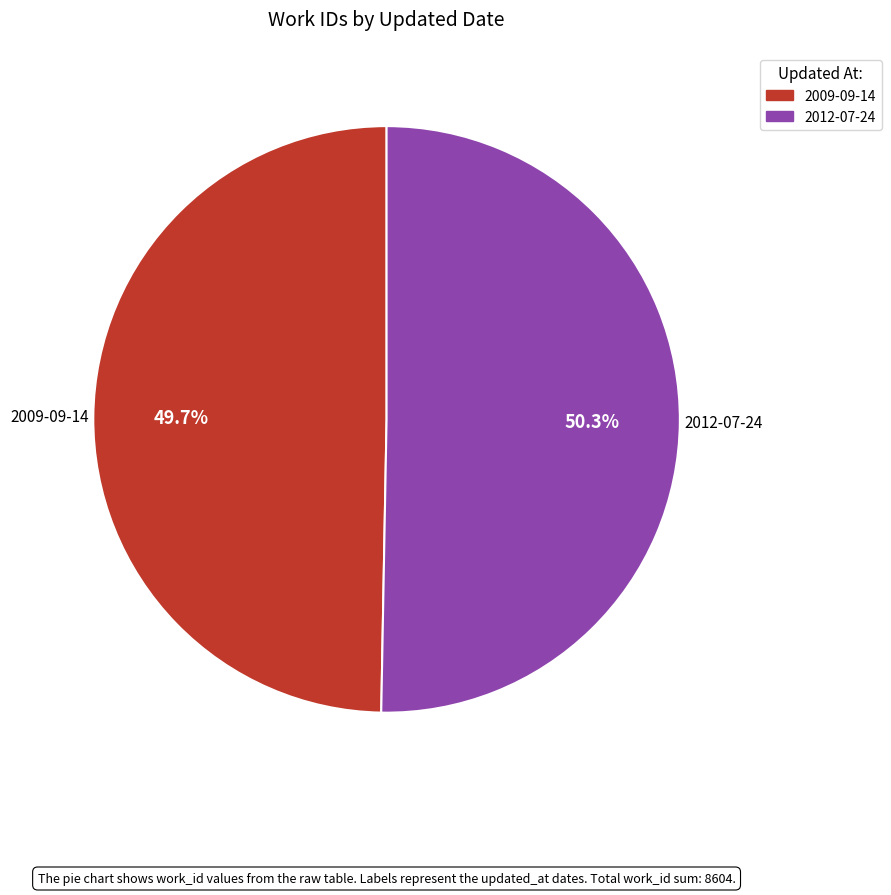

Rank the categories by value from highest to lowest.

2012-07-24, 2009-09-14